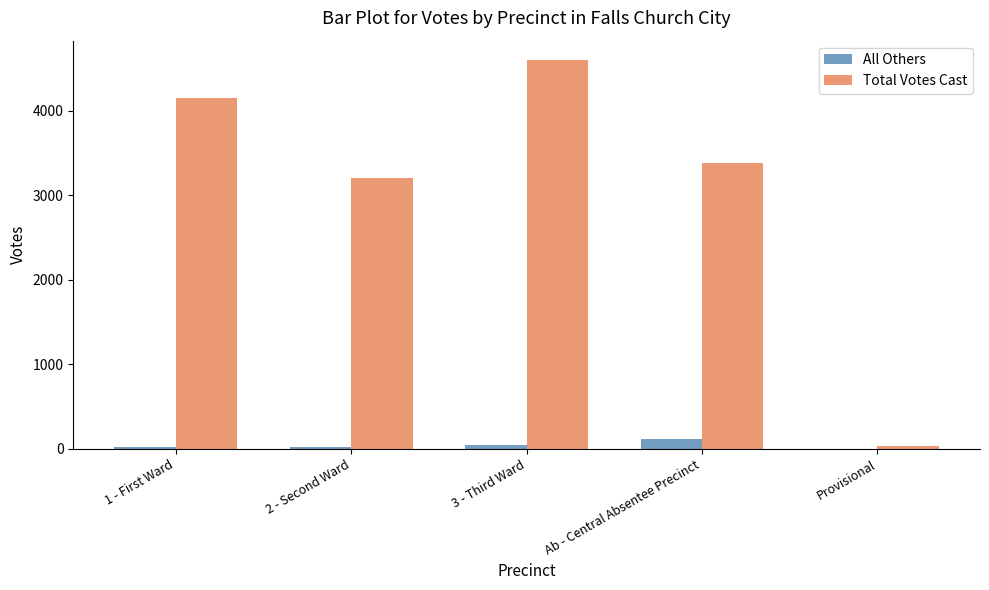

Between 2 - Second Ward and Provisional, which series saw the biggest shift?

Total Votes Cast